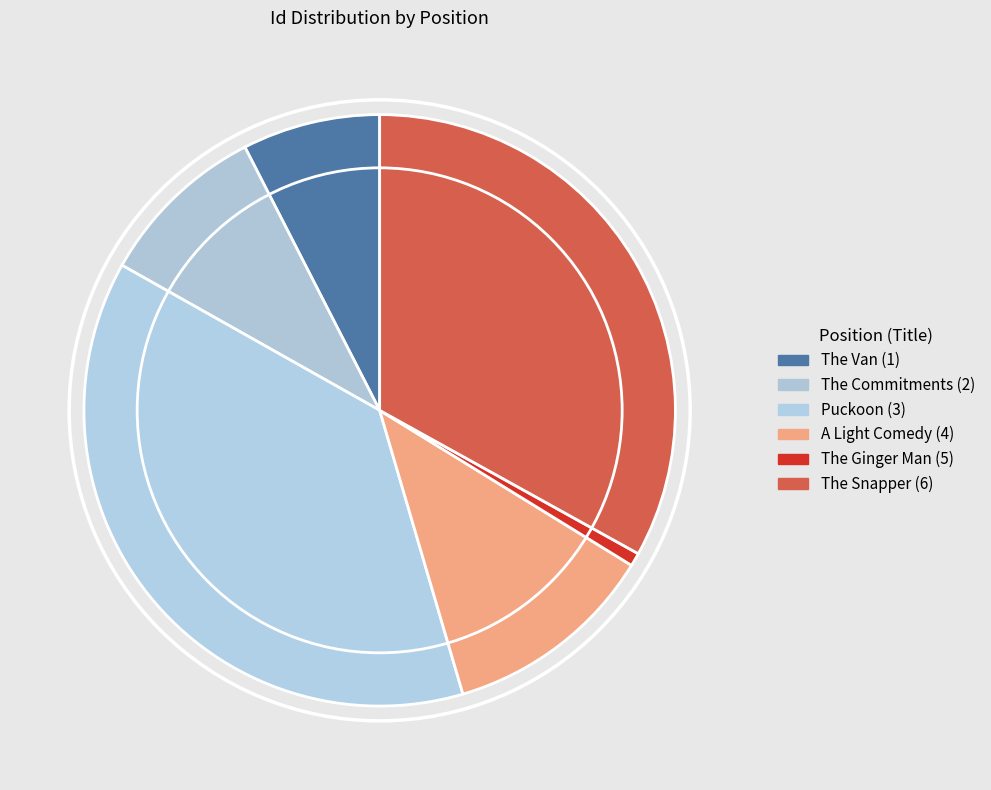

Which slice is the largest?

Puckoon (3)